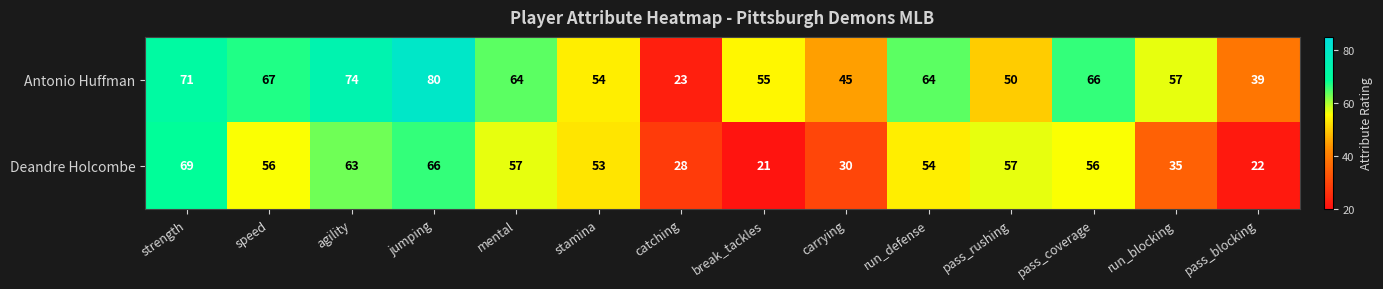

What is the difference between the Deandre Holcombe values at carrying and pass_blocking?

8